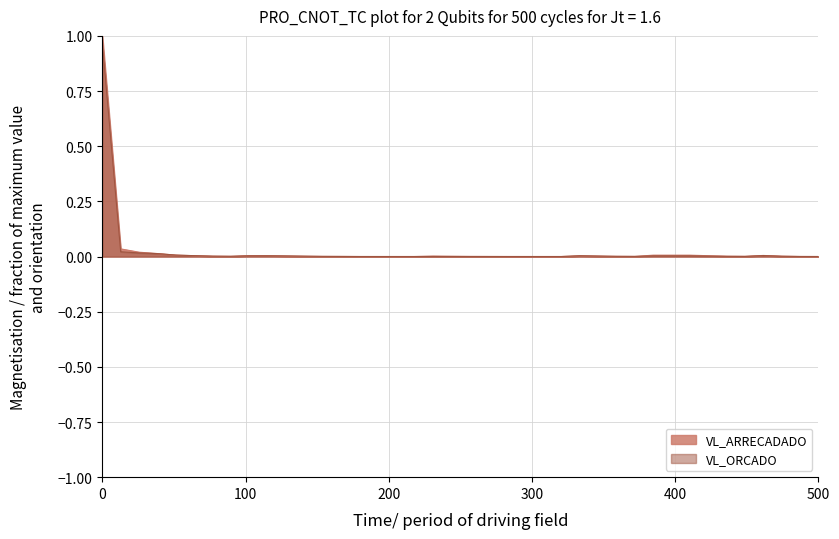

Does the chart display data point markers on the line(s)?

No